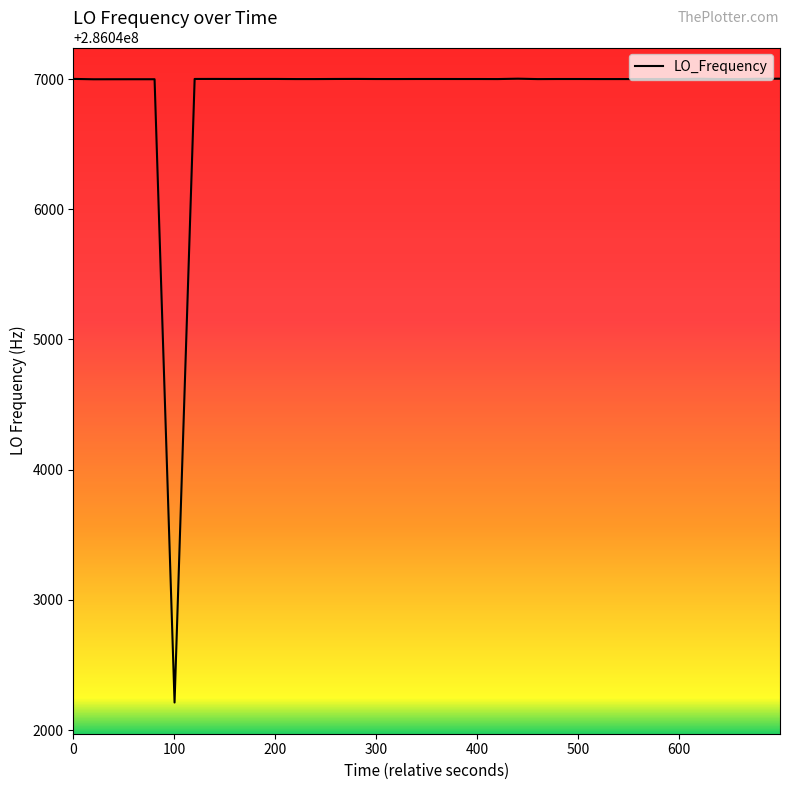

What is the smallest value displayed?

286042211.2